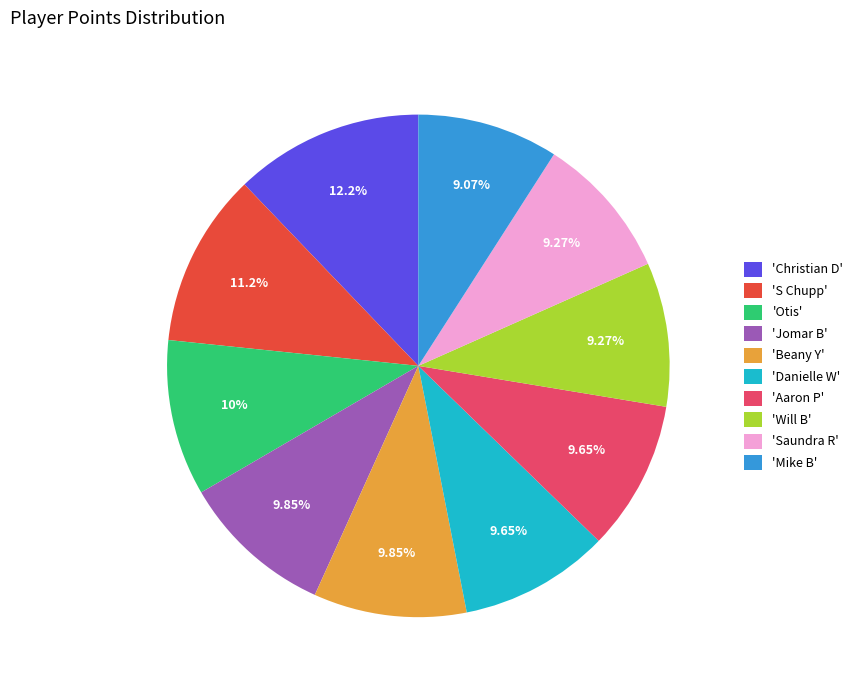

What is the largest slice in the pie chart?

'Christian D'